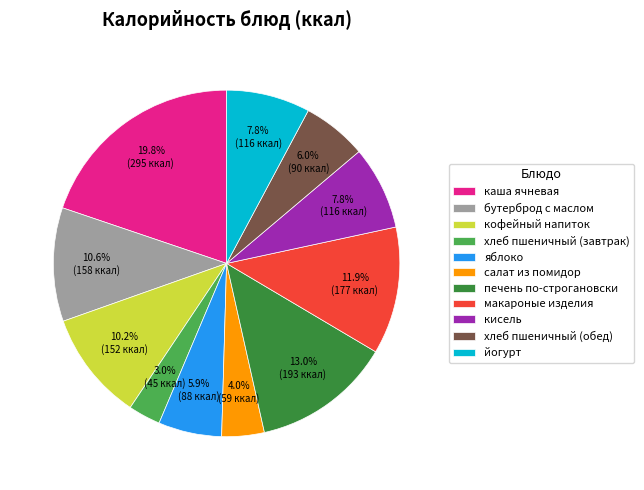

To the nearest percent, what is the average slice percentage?

9%